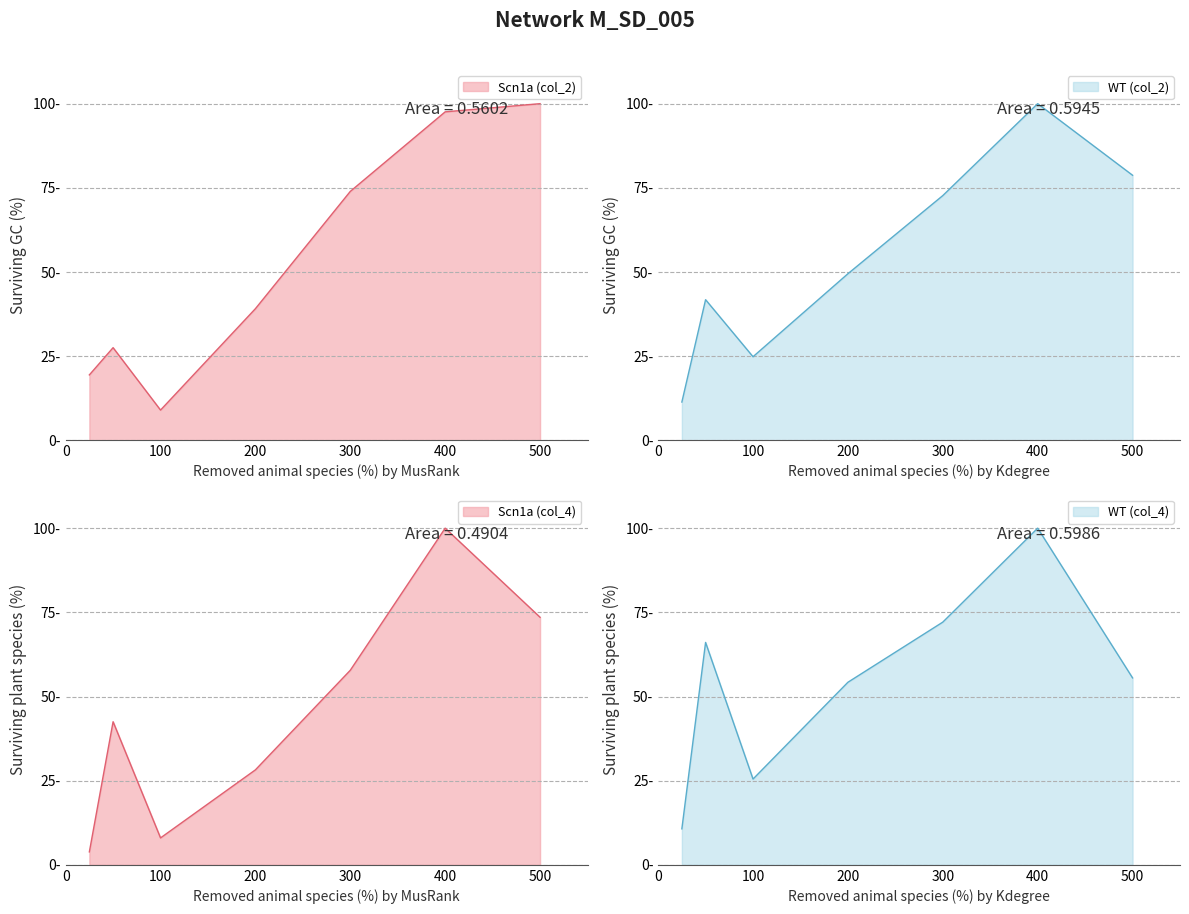

What is the sum of the values at 25 and 100?

28.4